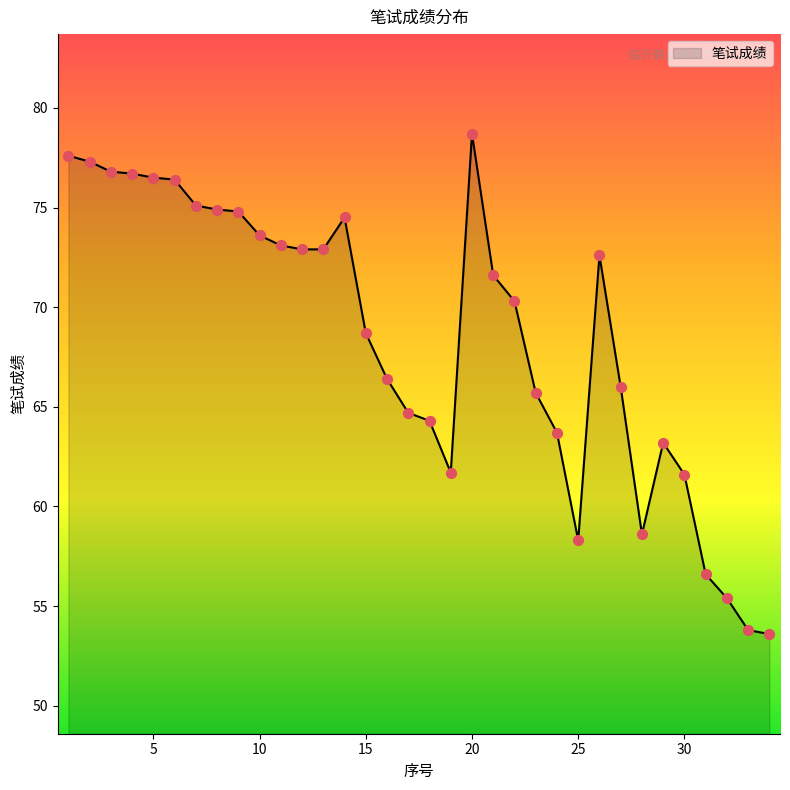

What is the maximum value shown in the chart?

78.7